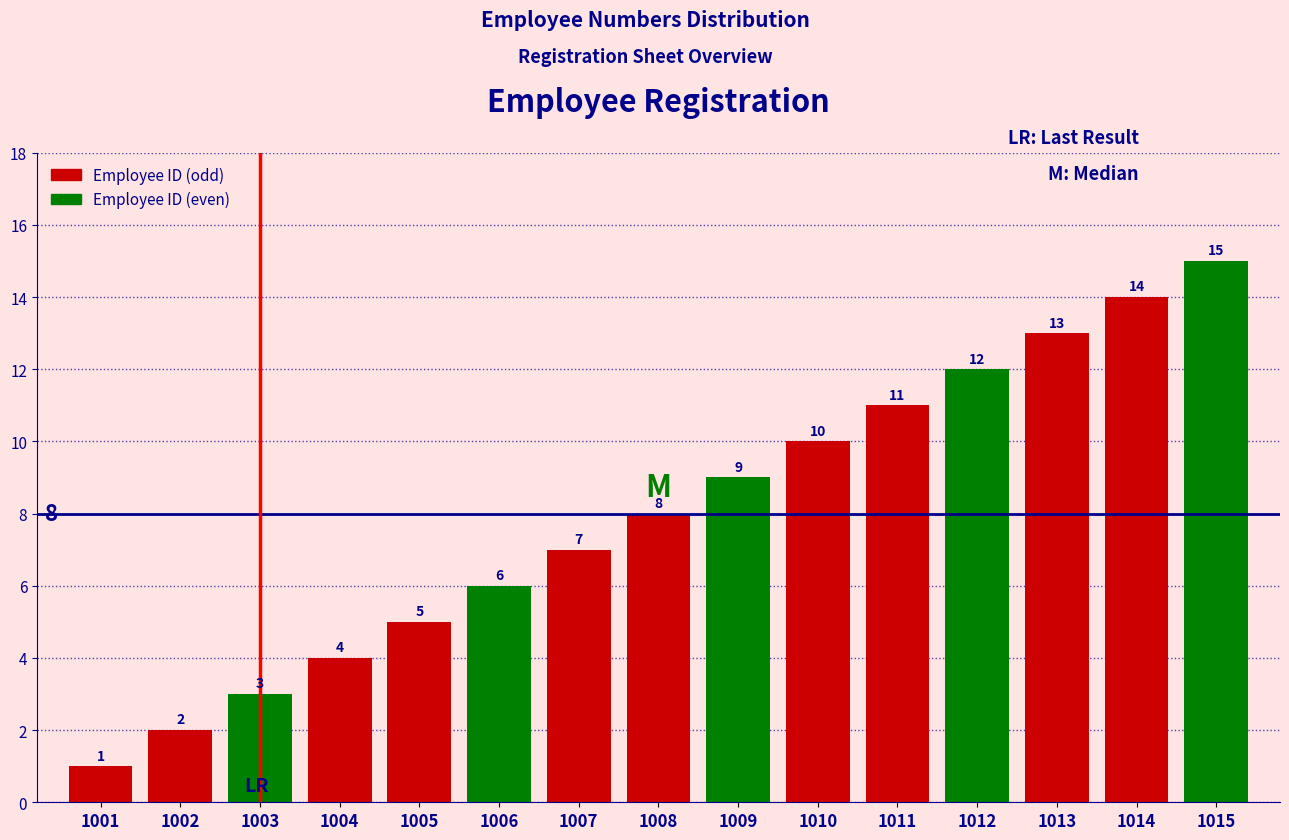

Are the bars grouped side by side (vs. stacked)?

No